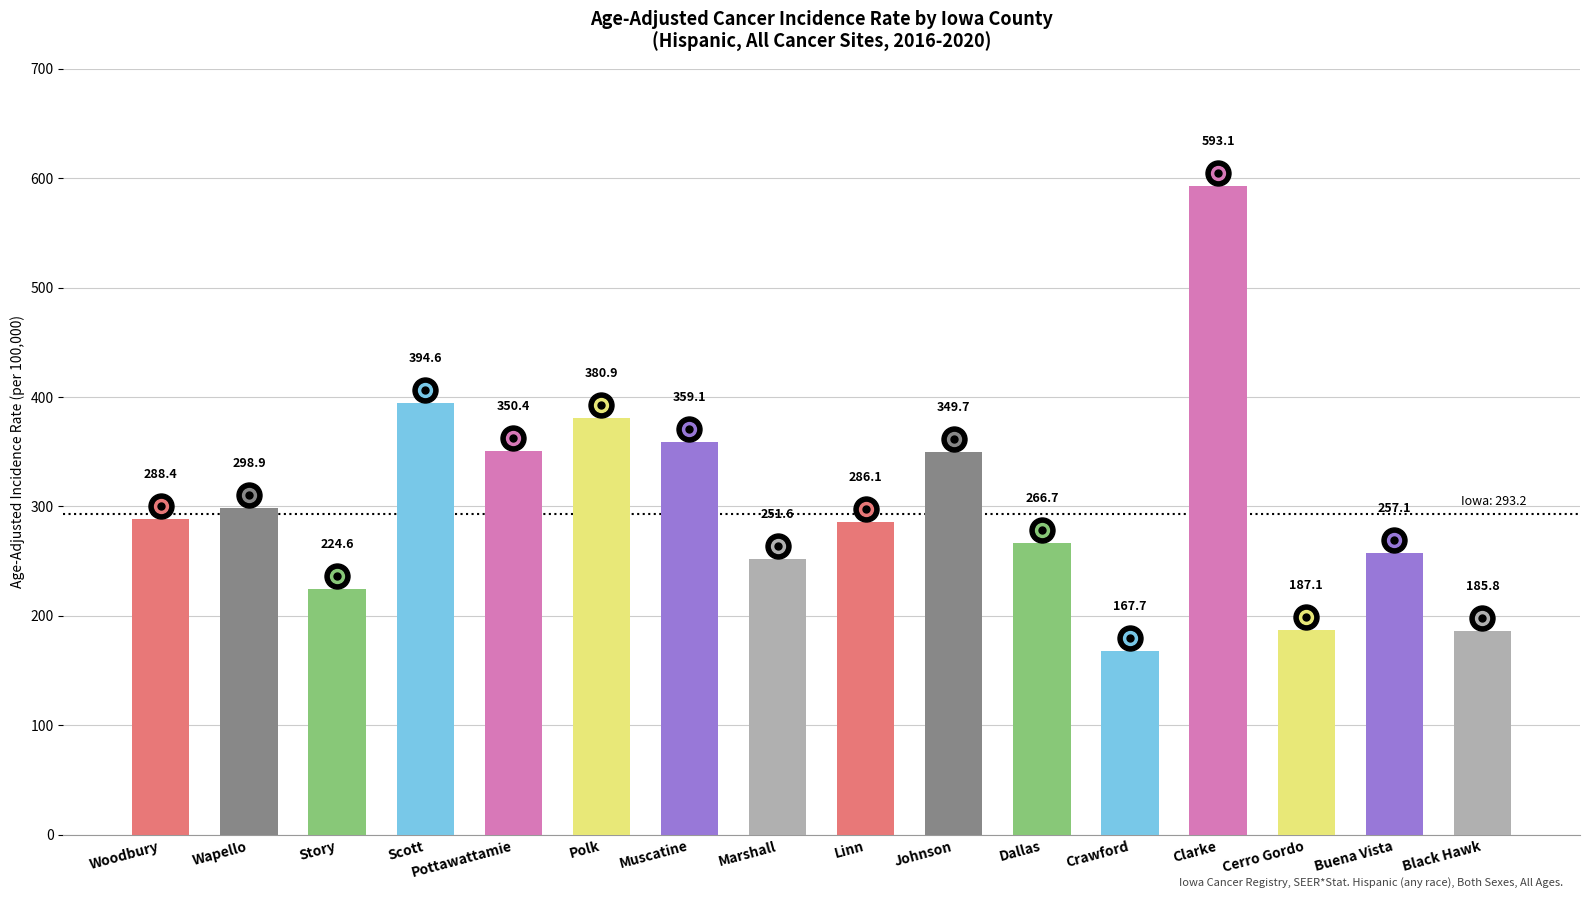

Rank the categories by value from highest to lowest.

Clarke, Scott, Polk, Muscatine, Pottawattamie, Johnson, Wapello, Woodbury, Linn, Dallas, Buena Vista, Marshall, Story, Cerro Gordo, Black Hawk, Crawford